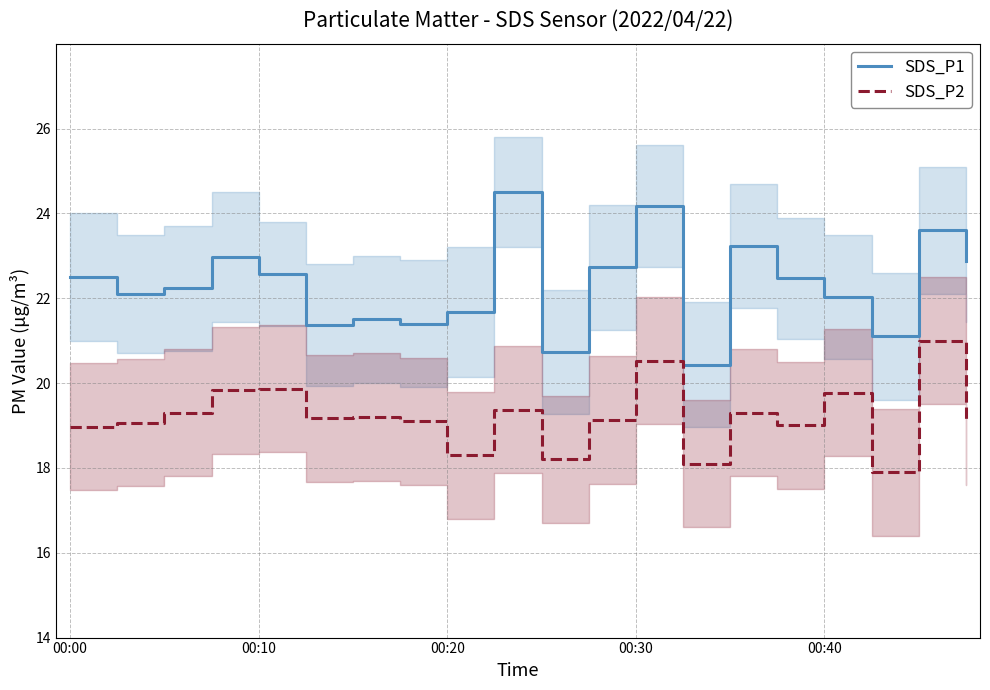

Does the chart have visible grid lines?

Yes